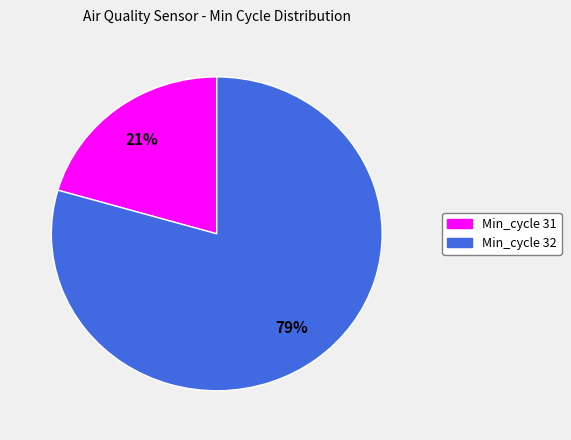

Is there a majority slice in this chart?

Yes